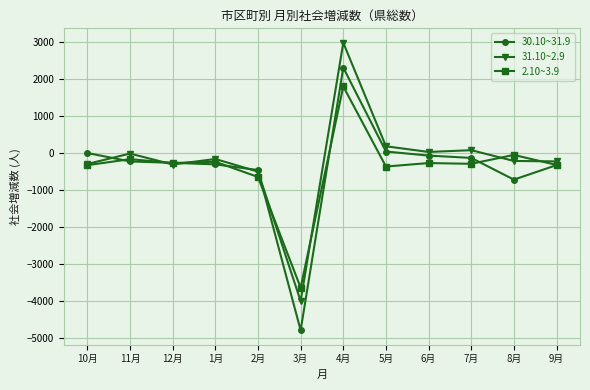

What position from the left is 10月?

1